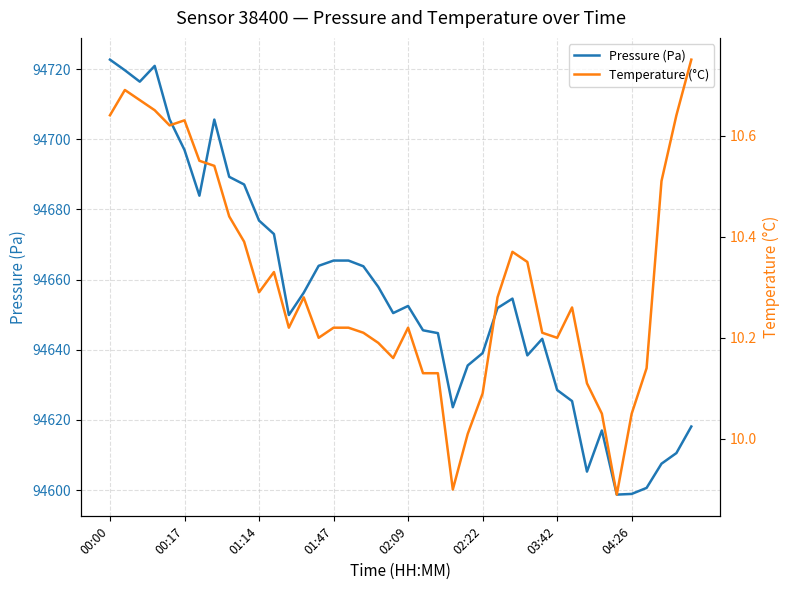

What is the total value across all series at 29?

94653.3